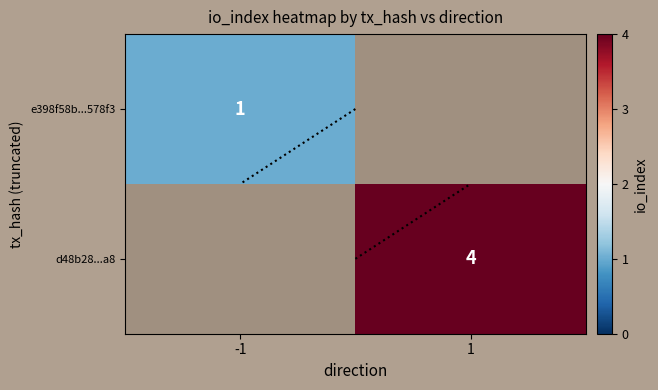

At how many categories does at least one series exceed 1?

1